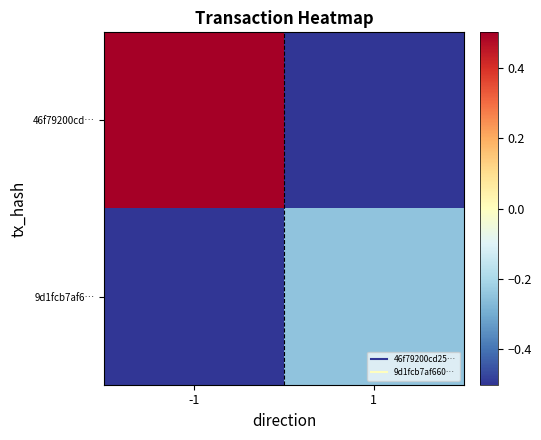

At which category does the chart reach its peak across all series?

-1